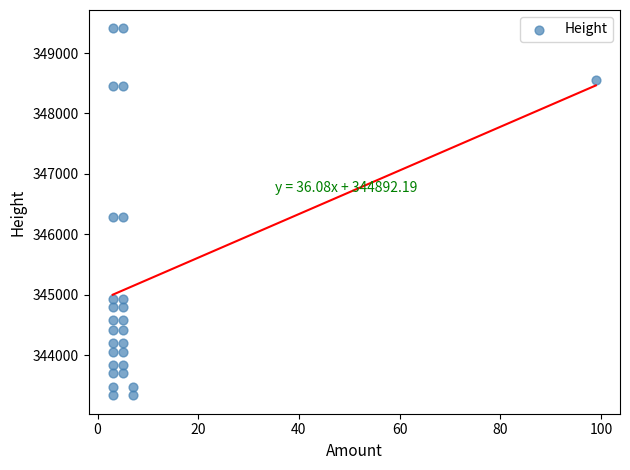

What is the range of X values (max minus min)?

96